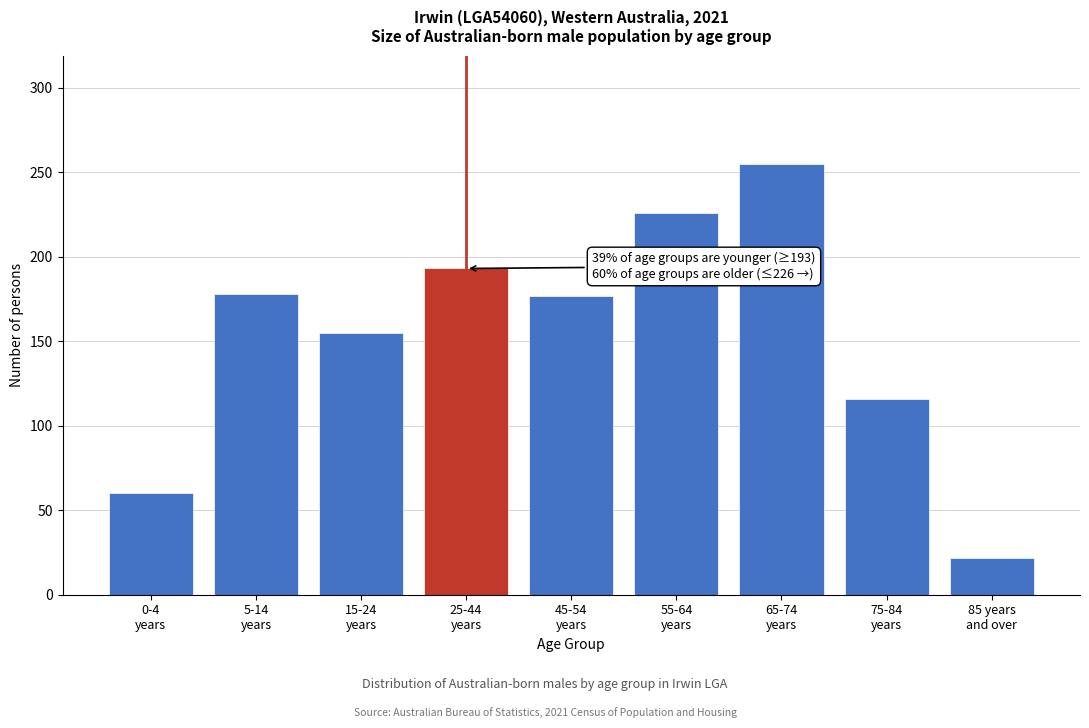

What is the difference between the maximum and minimum values?

233